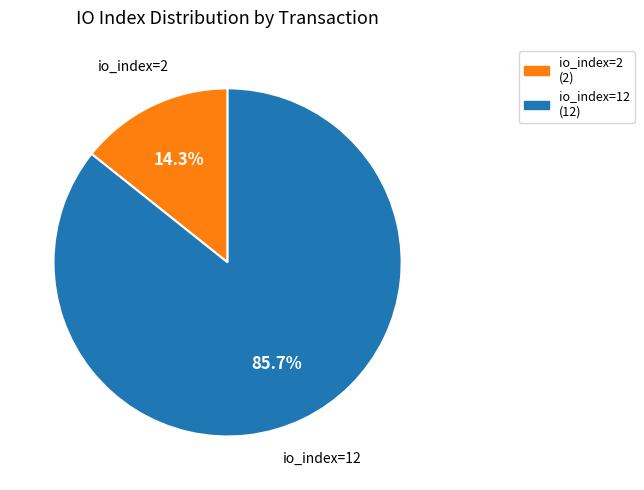

Is there a majority slice in this chart?

Yes